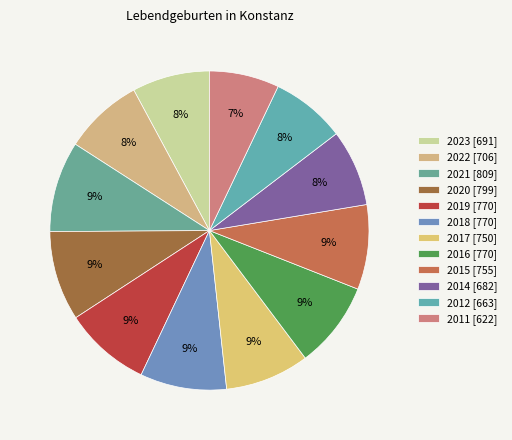

The 2021 slice represents 9% of the pie. True or false?

True